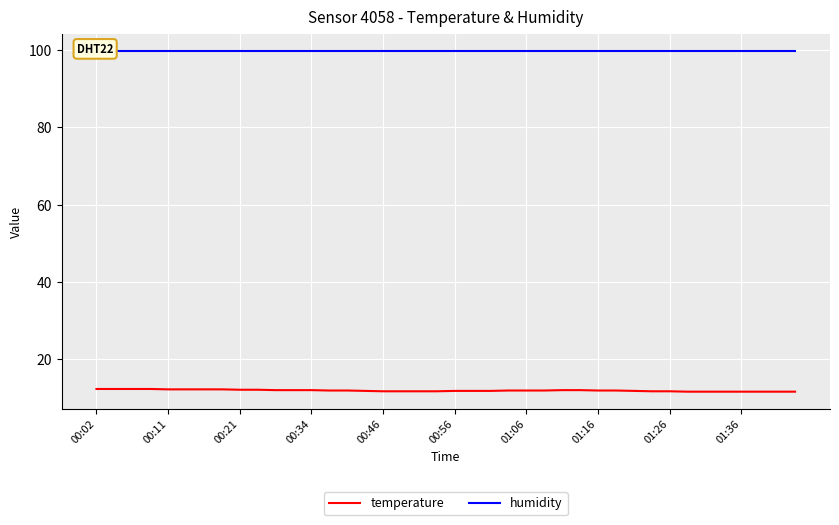

The humidity series shows 57.7 at 18. True or false?

False